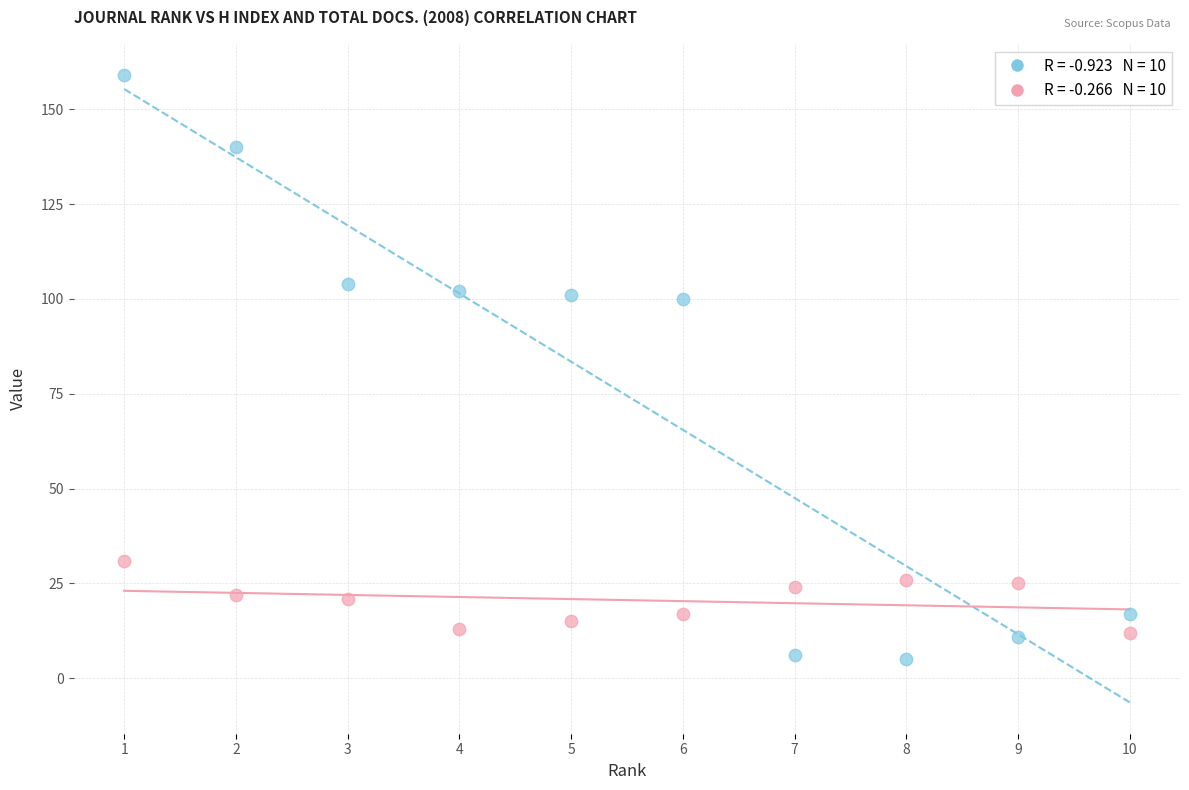

Across all data points, what is the range of X values (max minus min)?

9